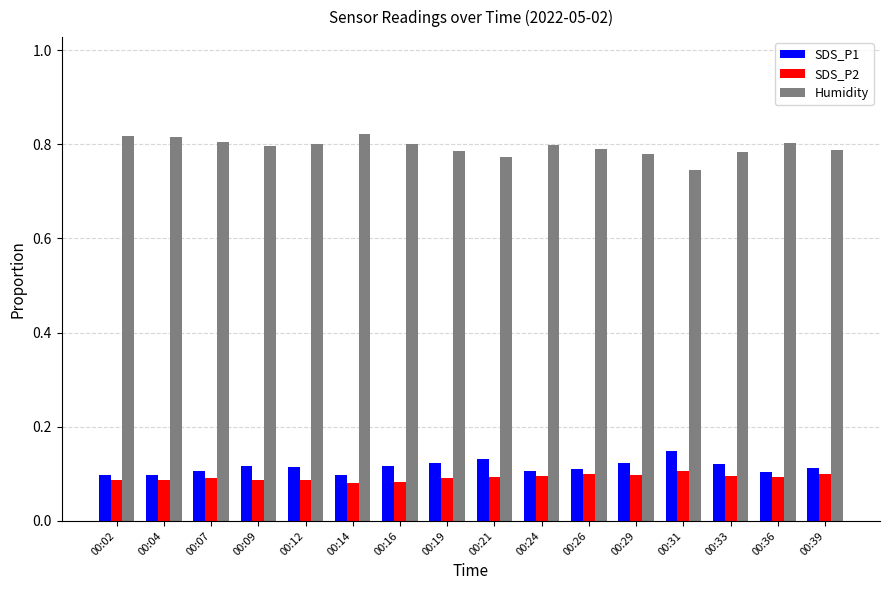

Is it true that SDS_P2 equals 0.1 at 00:21?

True